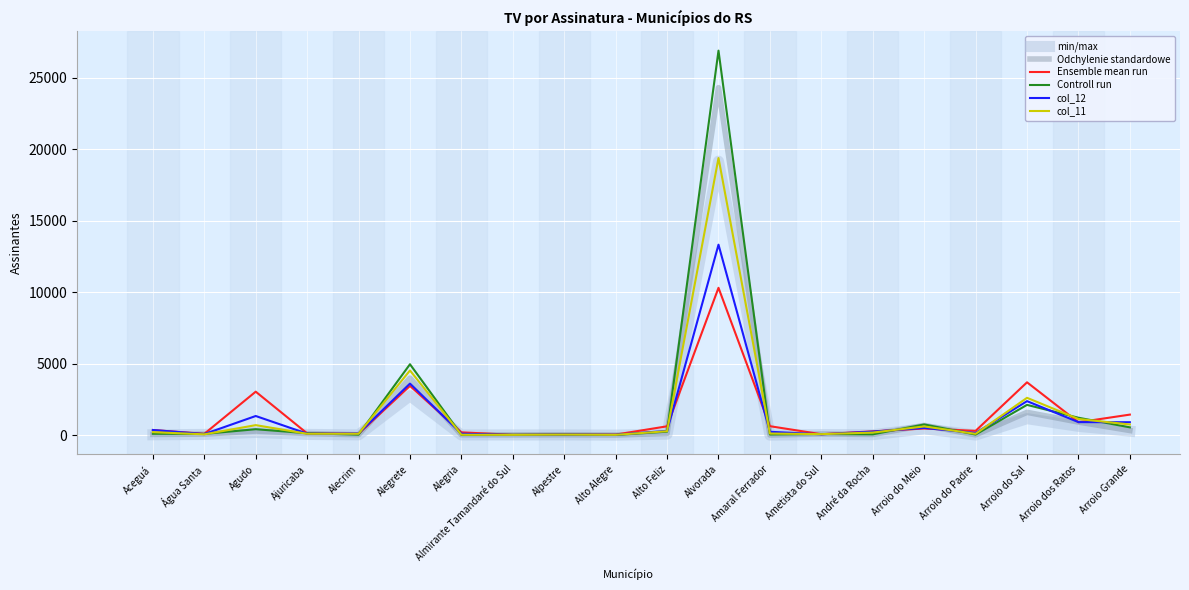

True or false: col_11 has a value of 99 at Ajuricaba.

True